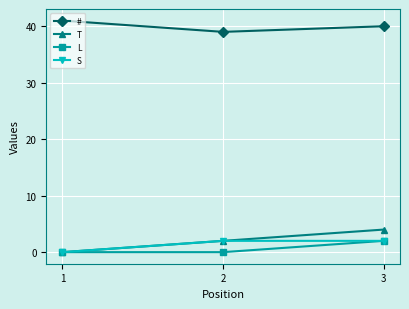

What is the difference between the highest and lowest values at 1?

41